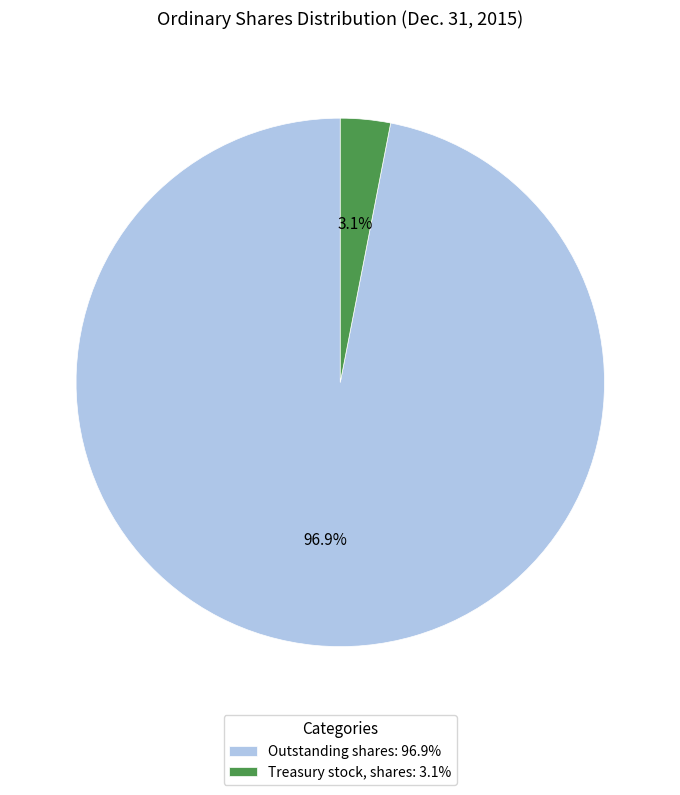

Which has a higher value, Treasury stock, shares: 3.1% or Outstanding shares: 96.9%?

Outstanding shares: 96.9%